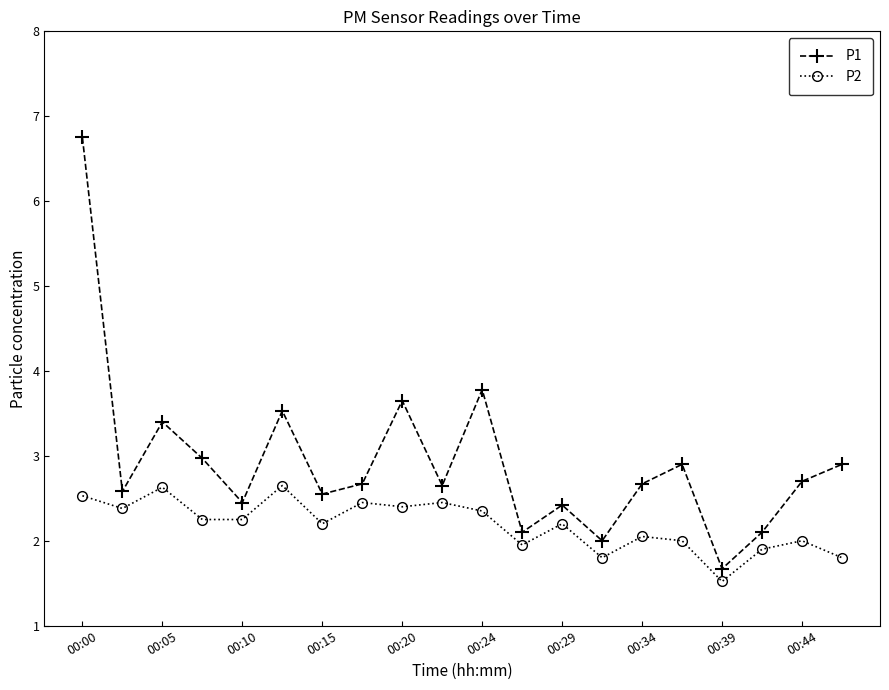

What is the difference between the second highest and second lowest values in the P1 series?

1.8